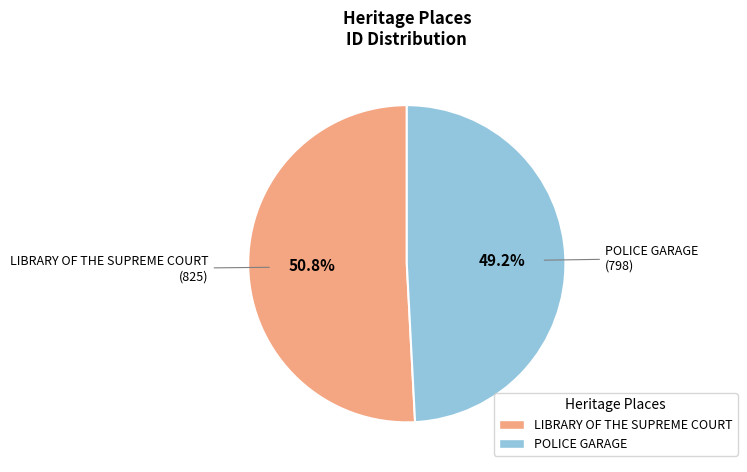

Which category has the biggest portion of the pie?

LIBRARY OF THE SUPREME COURT